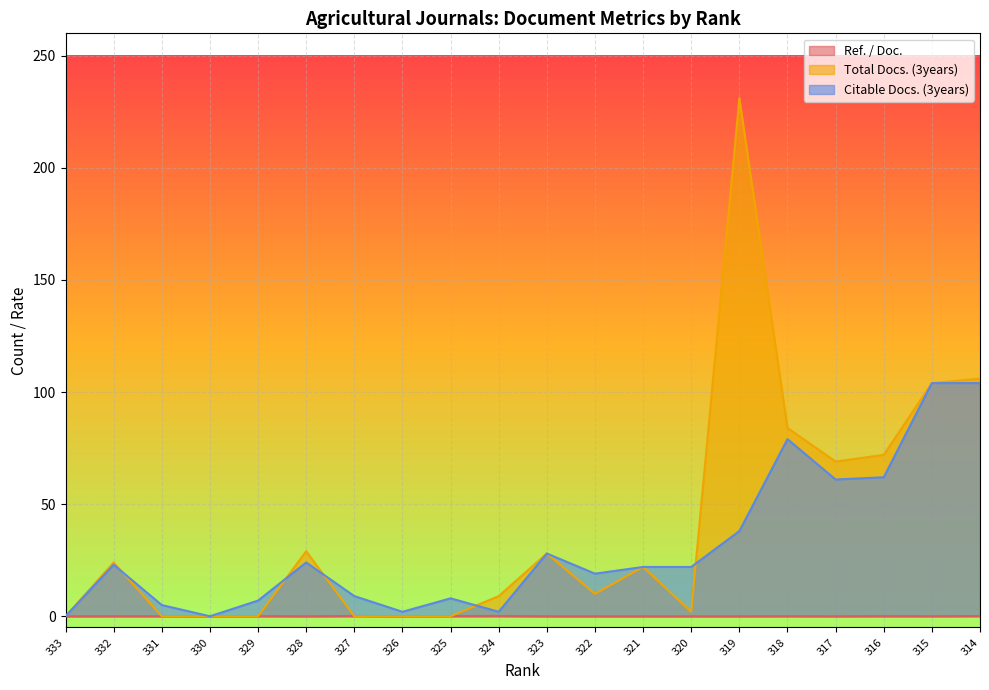

At how many categories does at least one series exceed 38?

6